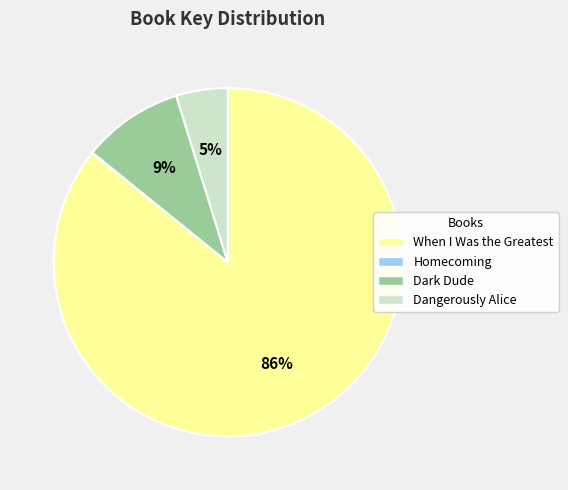

Is there any slice that represents more than half of the pie?

Yes